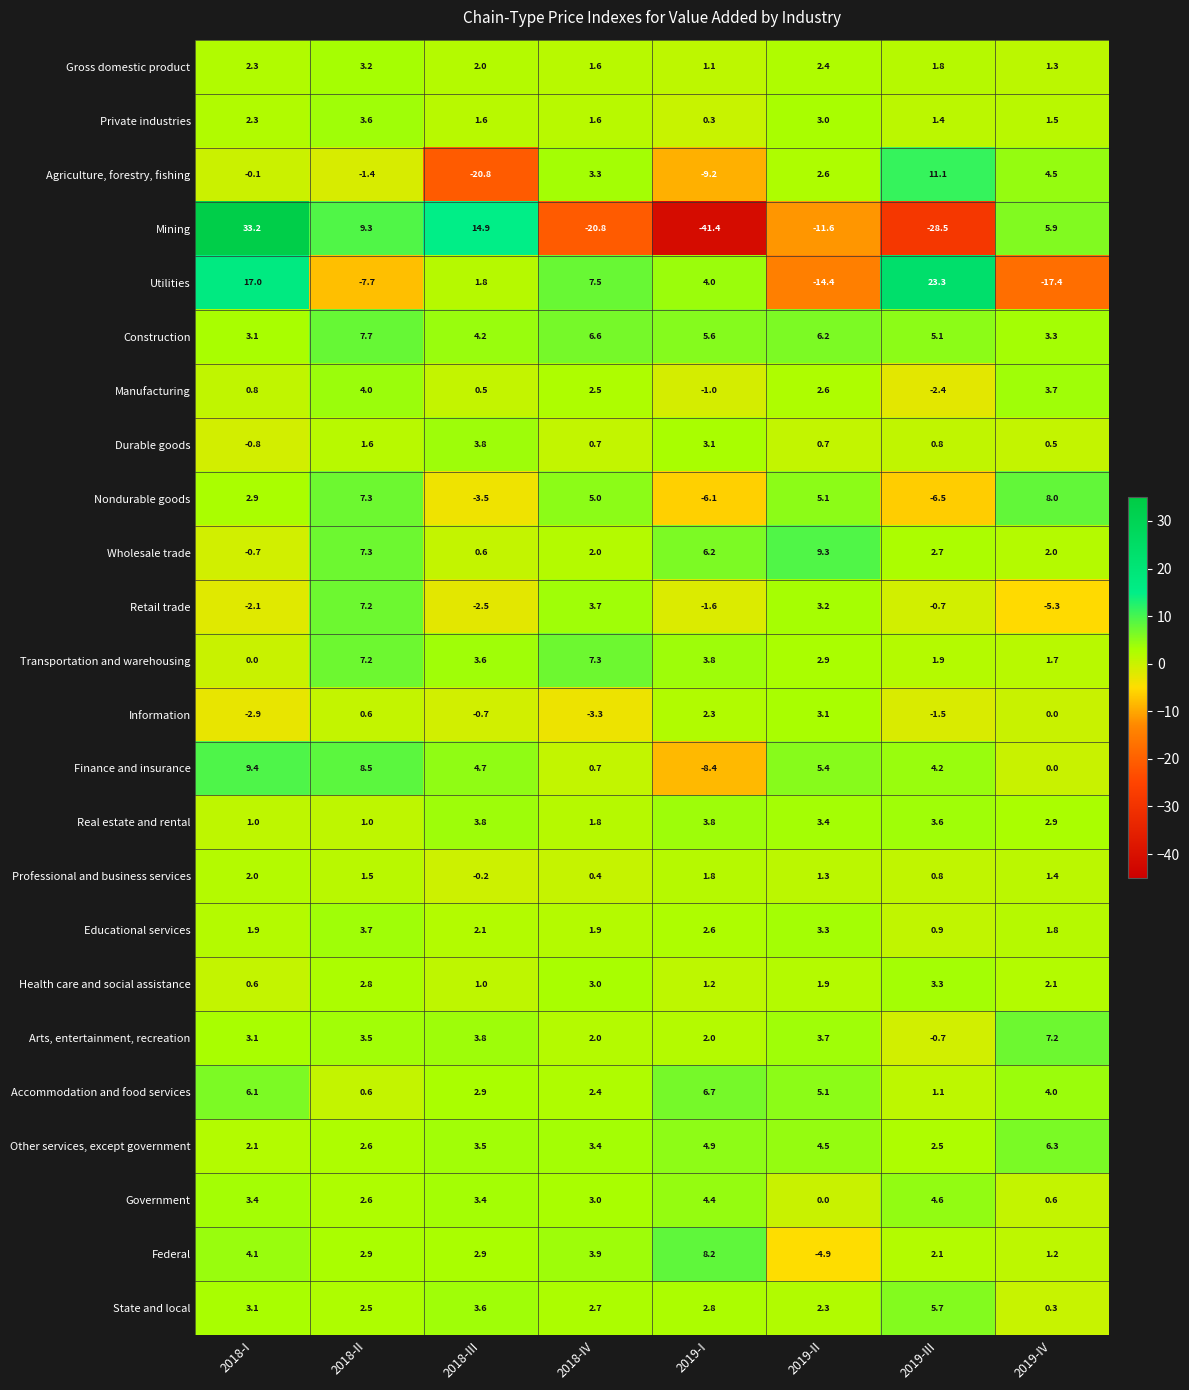

What is the sum of the Health care and social assistance values at 2018-II and 2018-I?

3.4